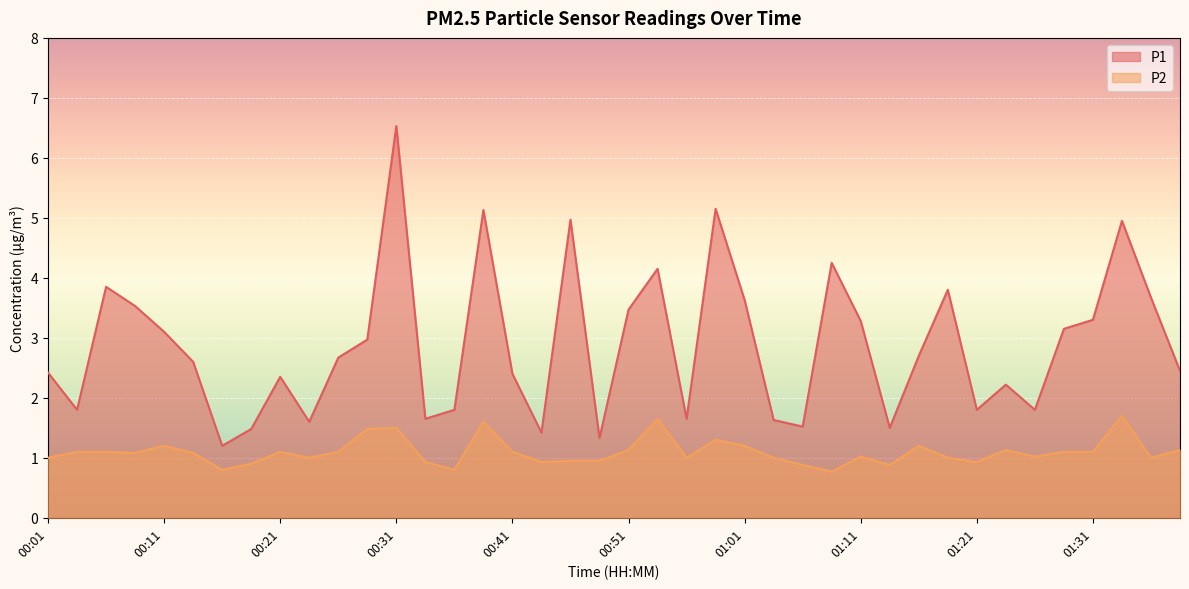

What is the sum of the P2 values at 00:16 and 00:24?

1.8